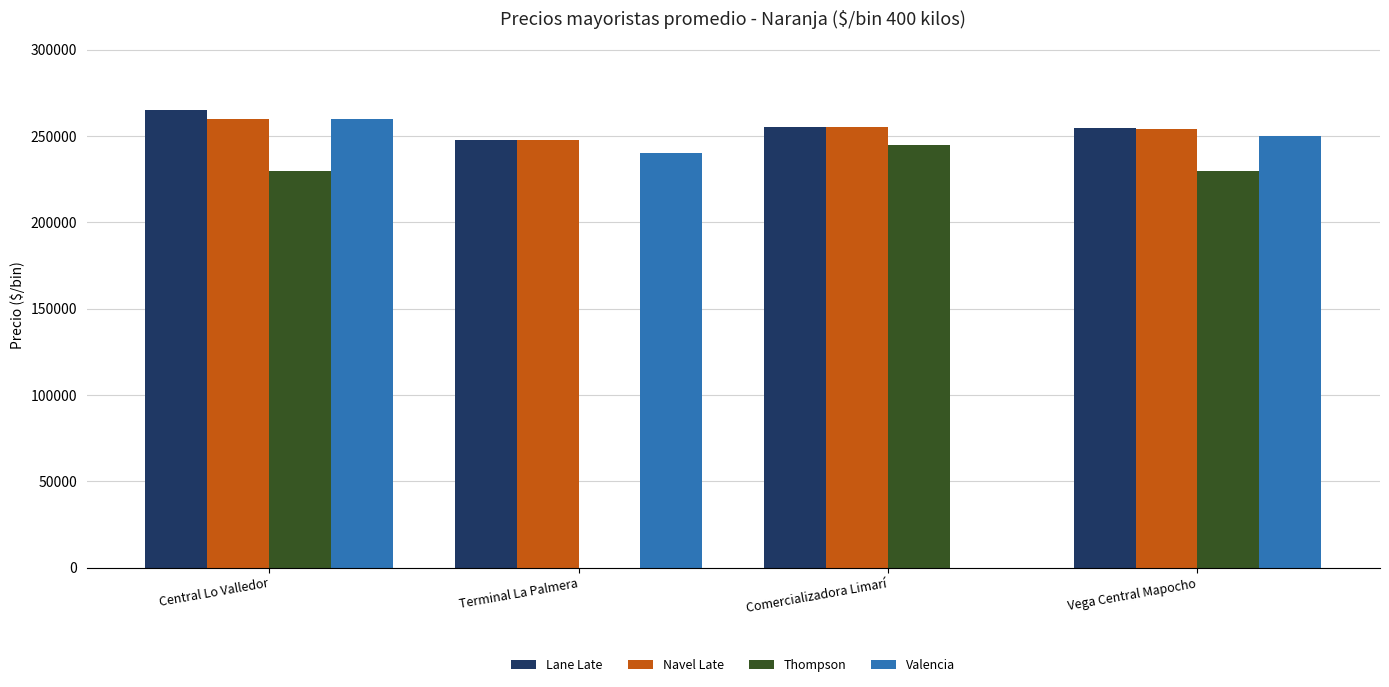

What is the maximum value shown in the chart?

265000.0